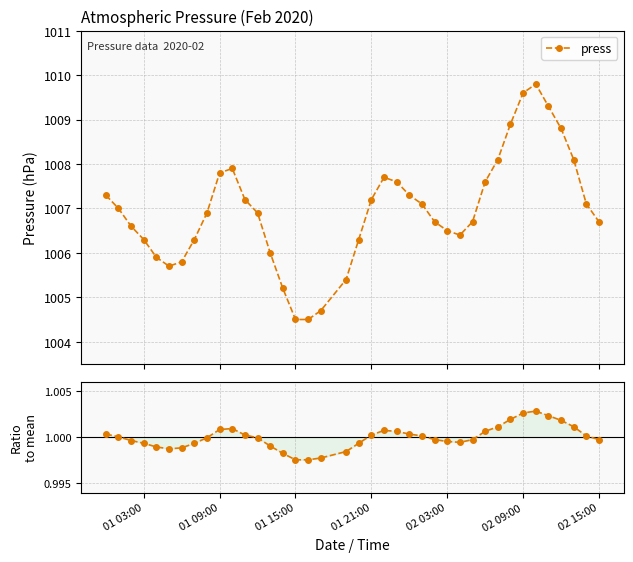

What is the value of the press point at the 24th from the left?

1007.3